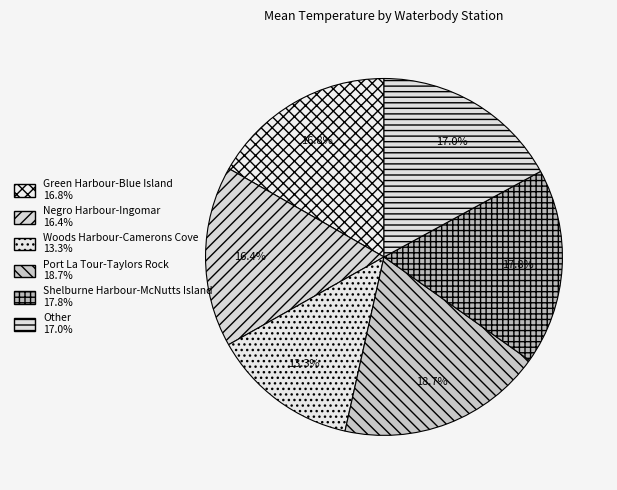

Which category has the smallest portion of the pie?

Woods Harbour-Camerons Cove